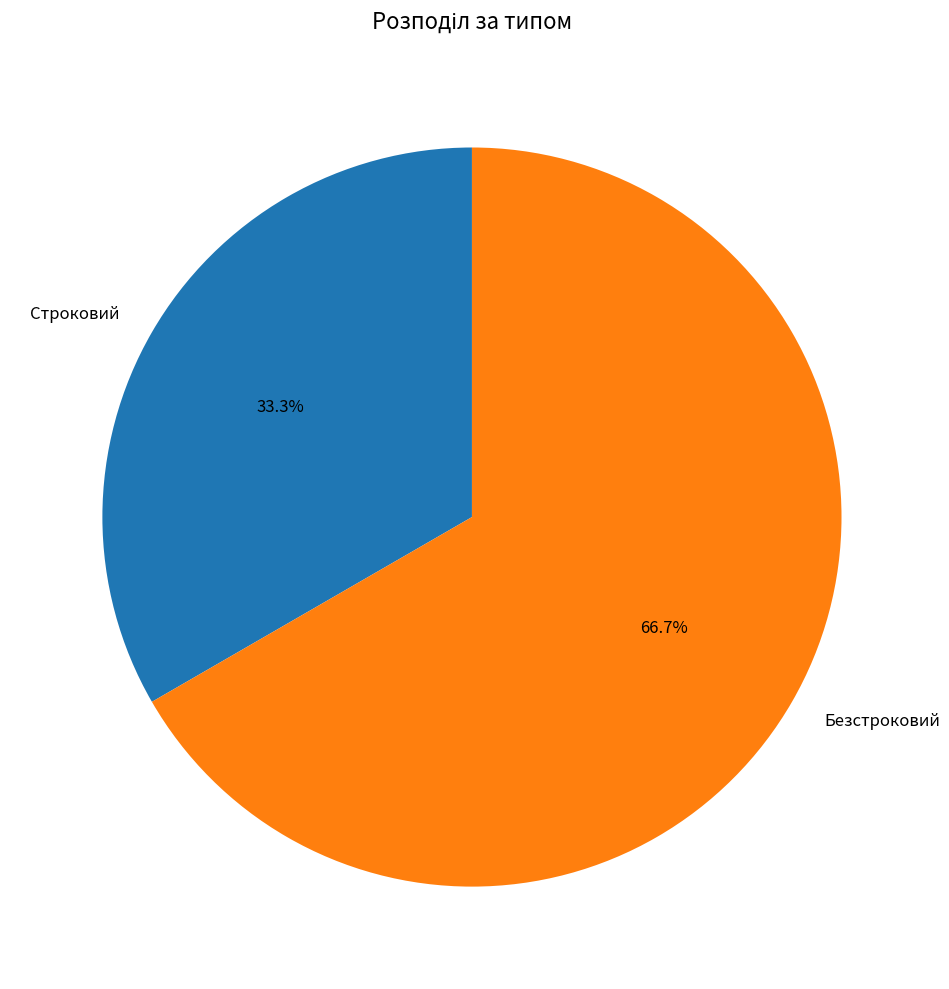

To the nearest percent, what is the difference between the Безстроковий and Строковий slice percentages?

33%